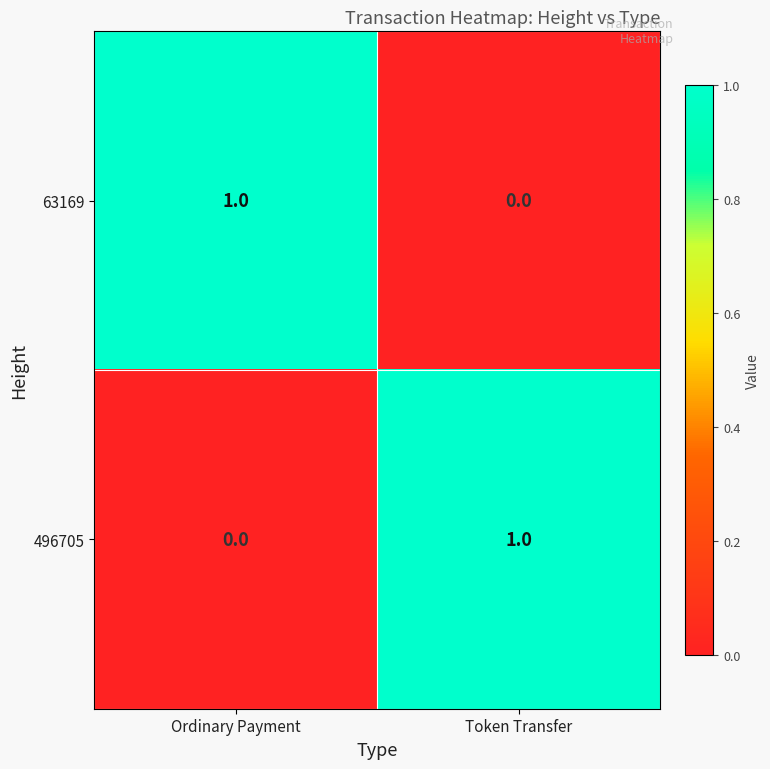

What is the greatest value displayed?

1